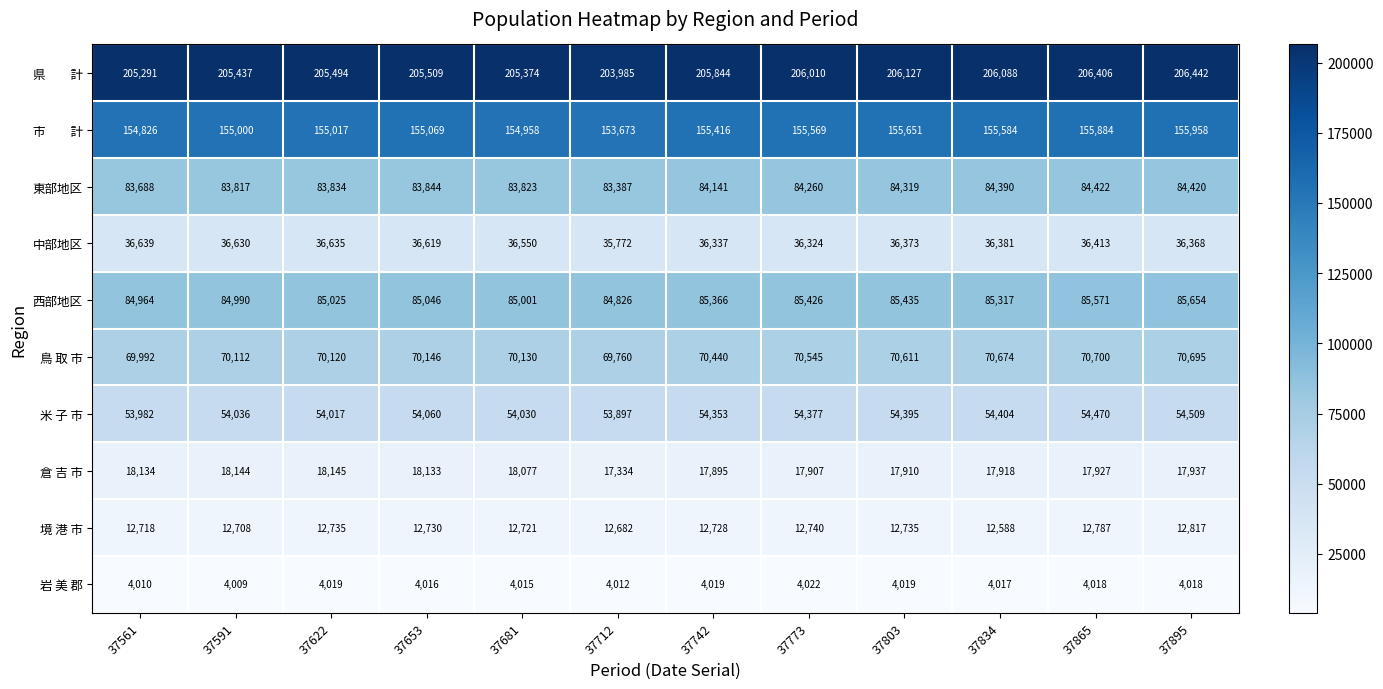

True or false: 鳥 取 市 has a value of 101873 at 37742.

False